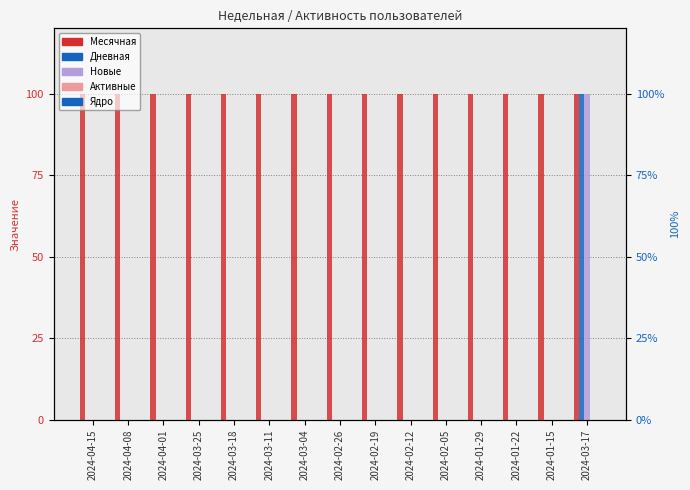

At which category is the sum across all series the highest?

2024-03-17